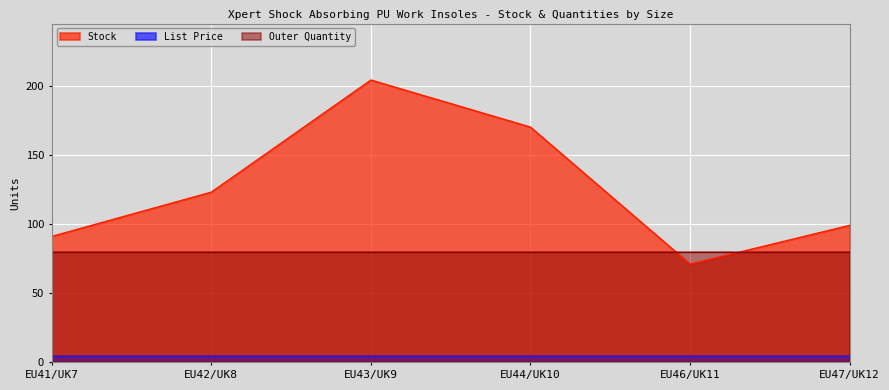

Which series changed the most between EU42/UK8 and EU43/UK9?

Stock